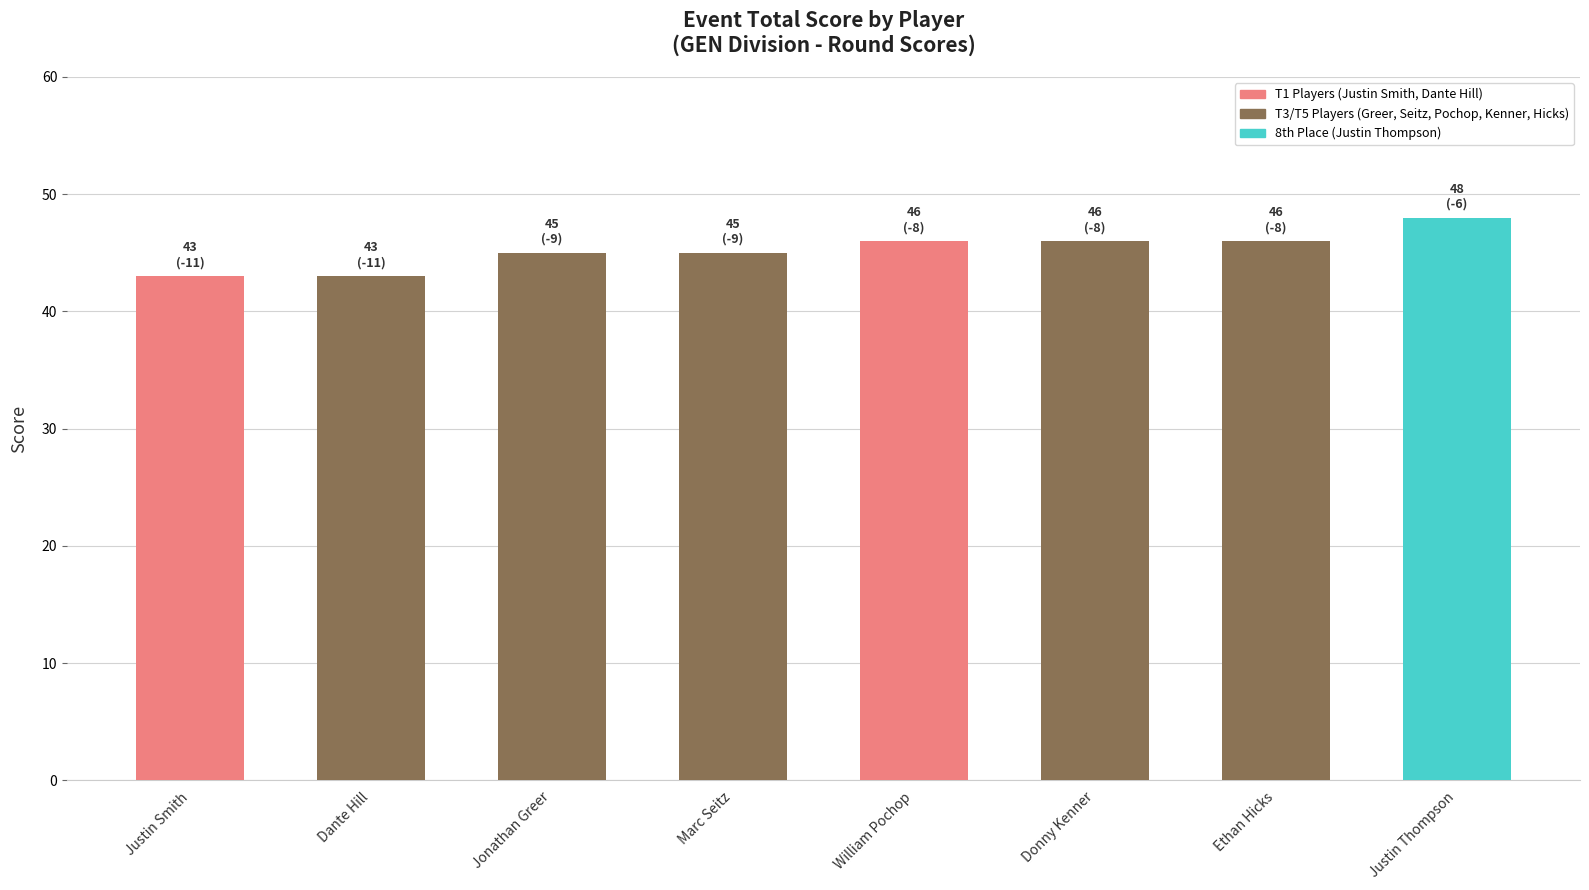

What is the value of the 8th bar from the left?

48